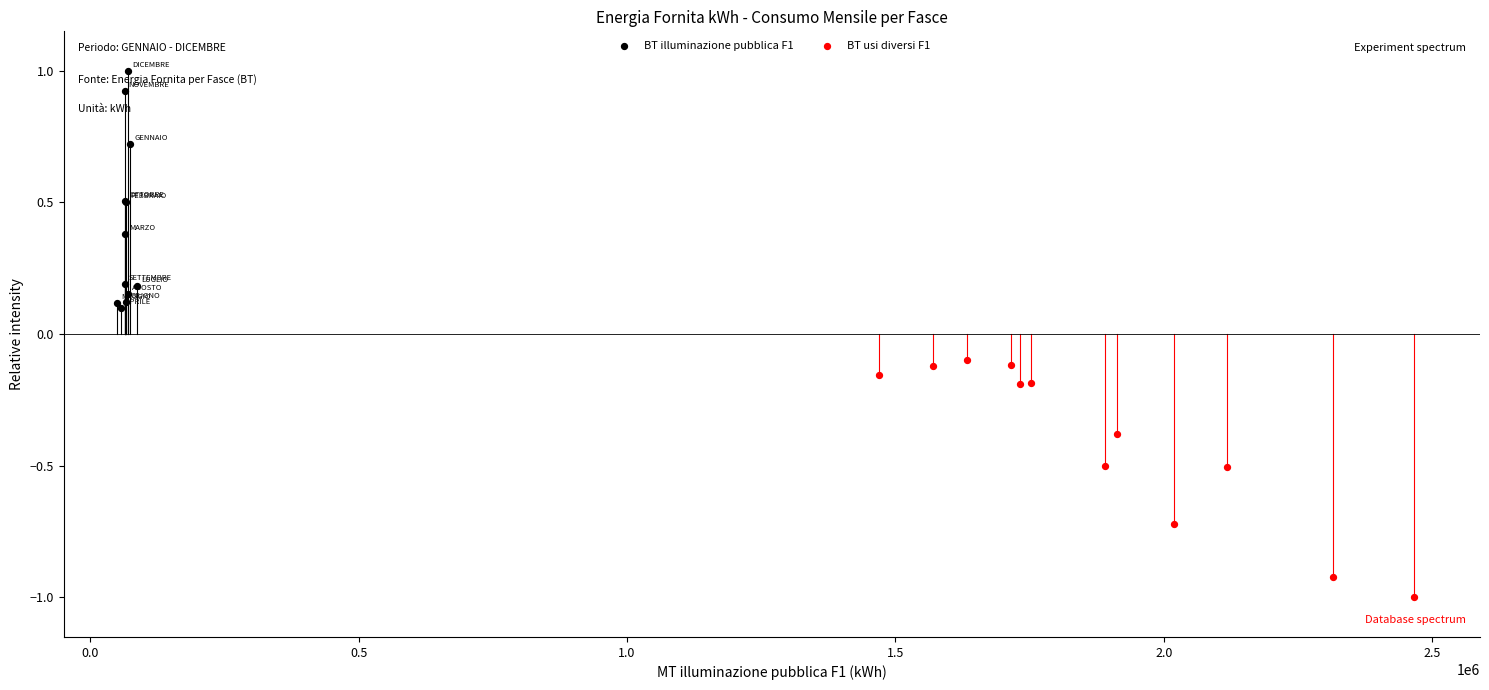

Which series contains the lowest Y value?

BT usi diversi F1